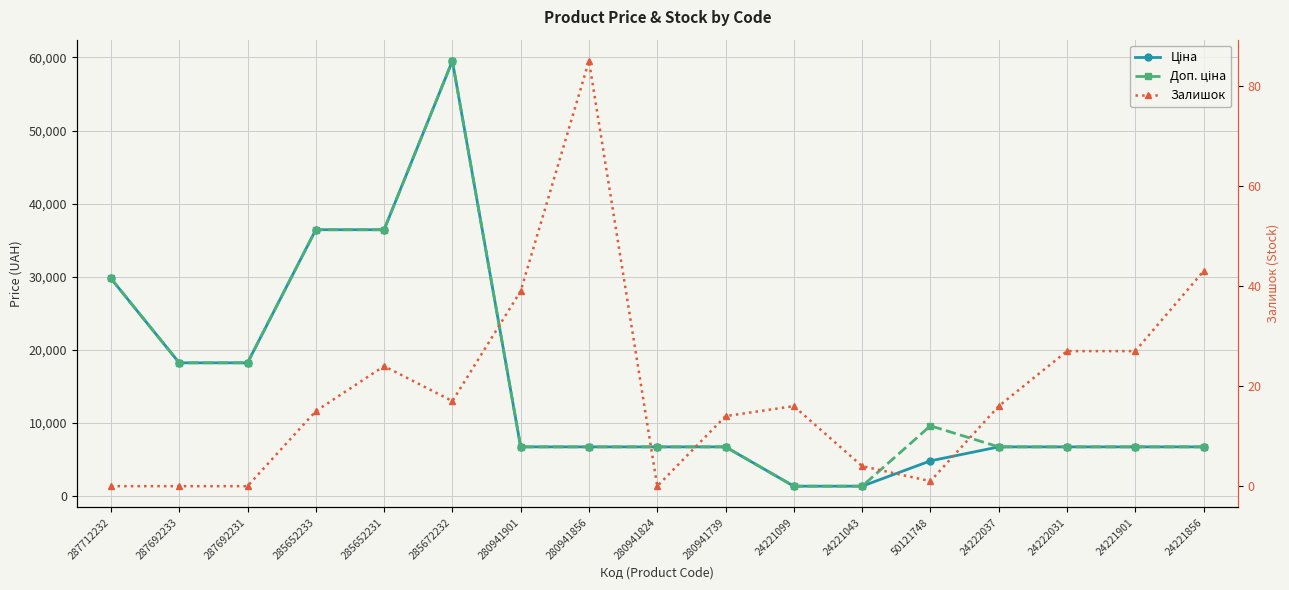

True or false: Ціна and Доп. ціна intersect in this chart.

False